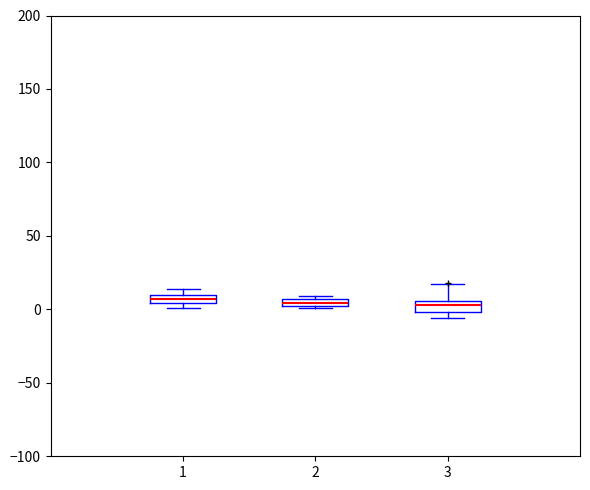

Where is the lower edge of the box at x = 2 on the y-axis? The values are not printed on the chart, so give them approximately, as read against the axis.

0